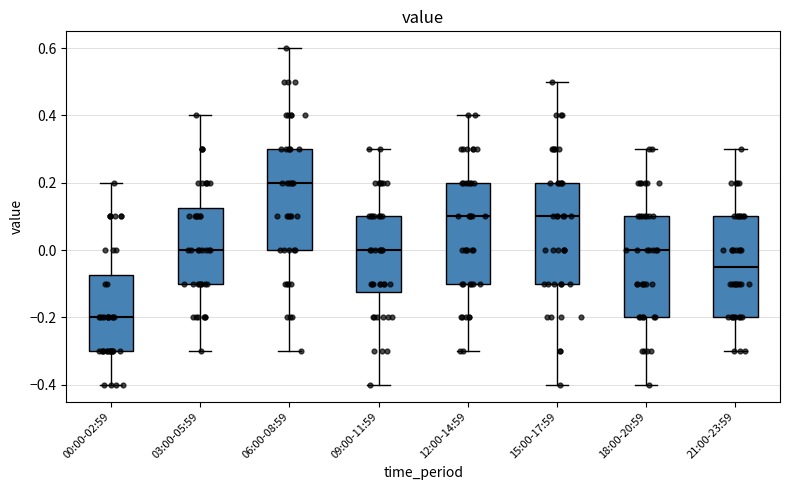

Which box's median line is the lowest?

00:00-02:59